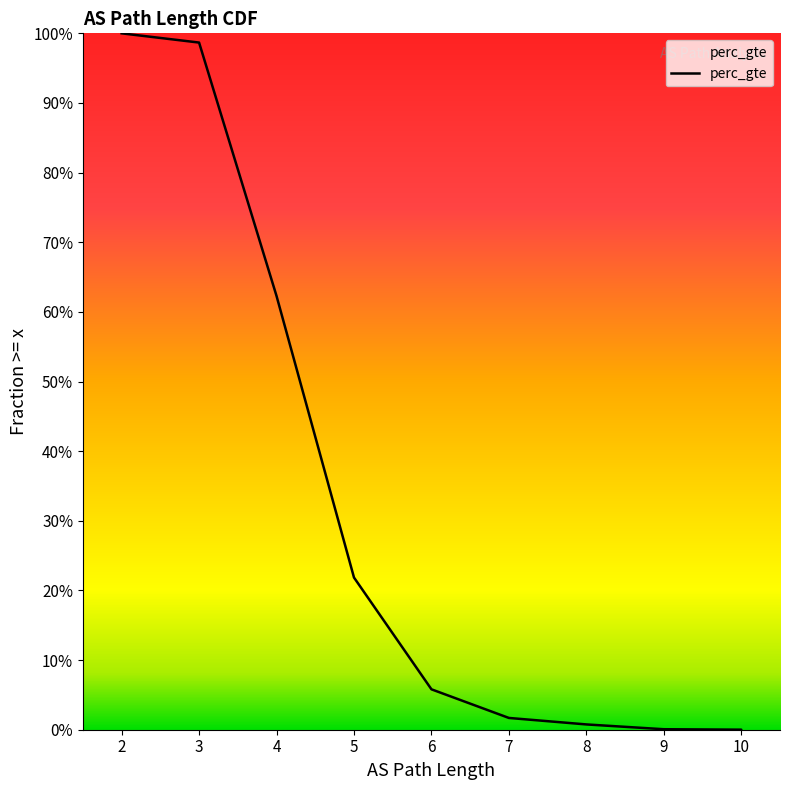

Between 4 and 2, which is larger?

2